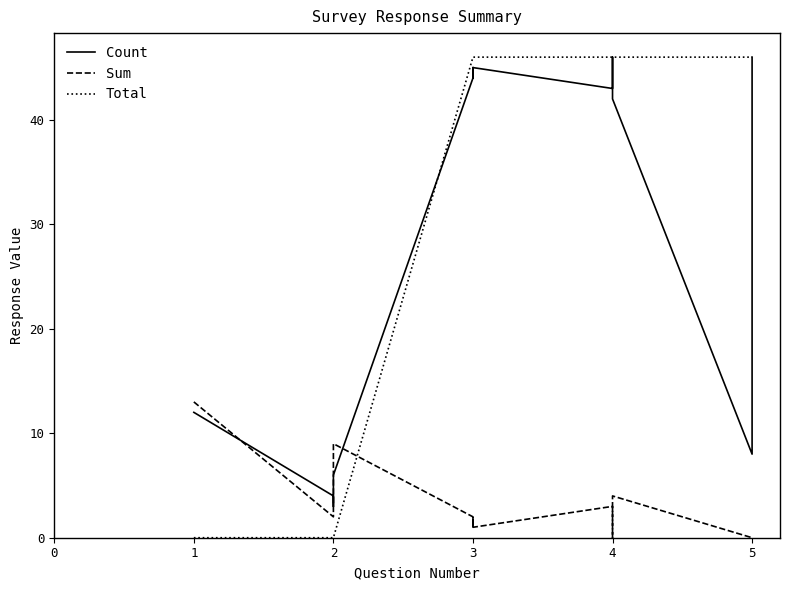

The Sum series shows 2 at 3. True or false?

False